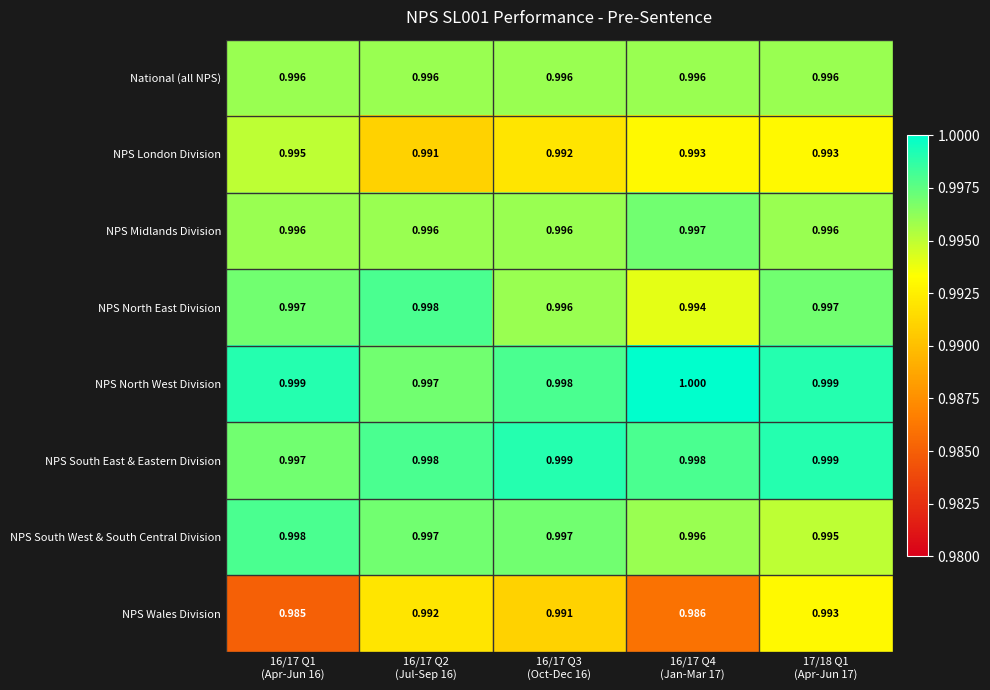

Which series has the widest spread of values?

NPS Wales Division